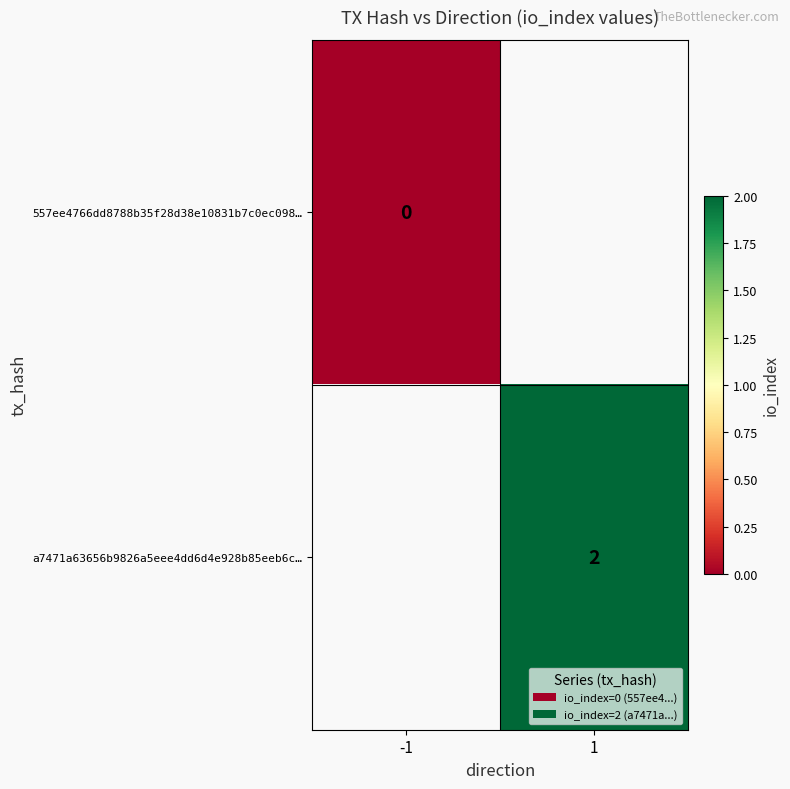

Count the number of data series in this chart.

2